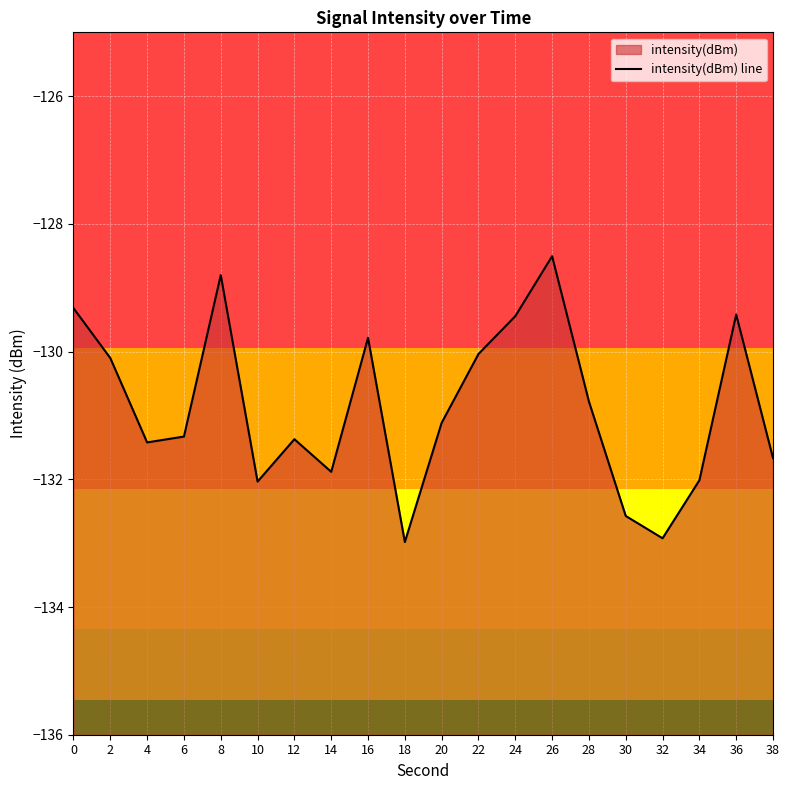

Does the chart display data point markers on the line(s)?

No